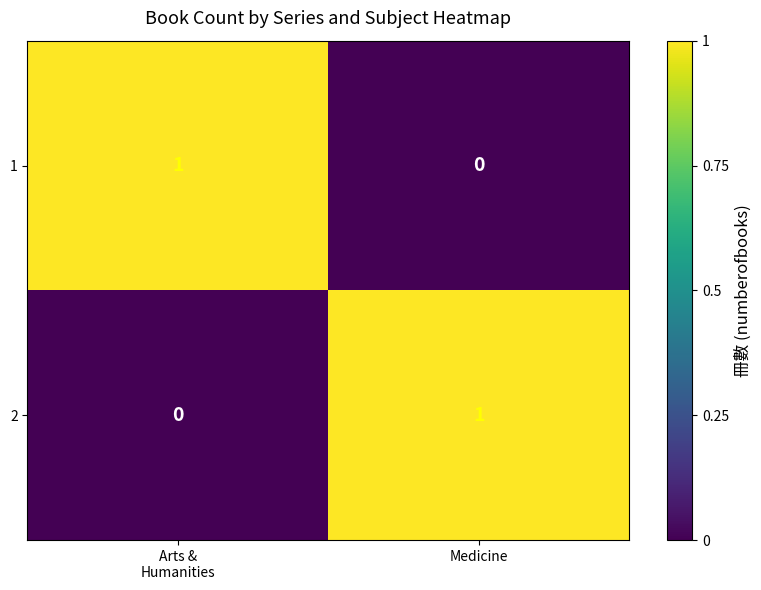

Reading right to left, transcribe all the data shown in this chart.

1: 0	1
2: 1	0